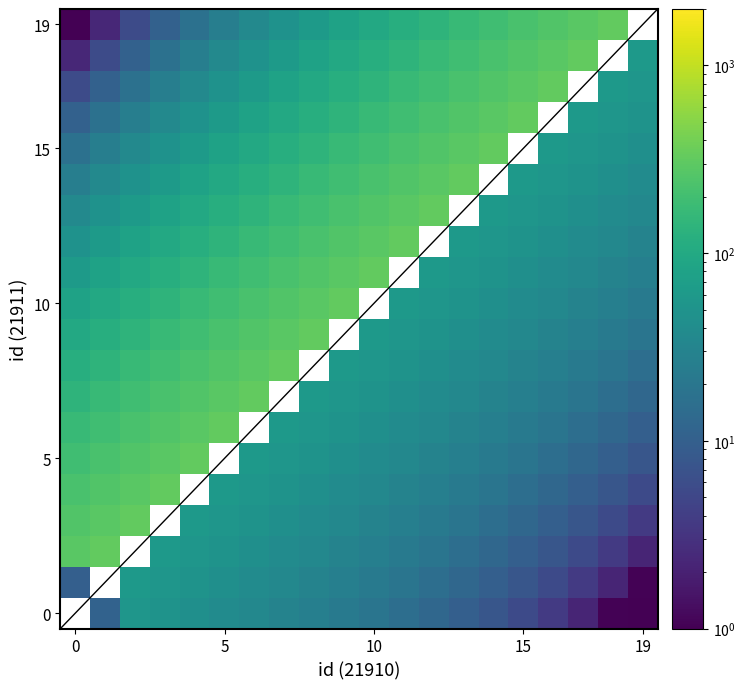

Between 10 and 16, which is larger?

10